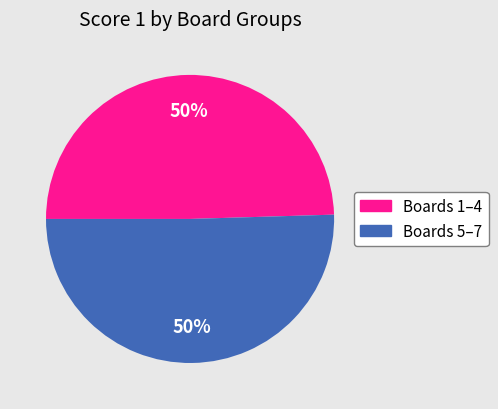

To the nearest percent, what is the average slice percentage?

50%